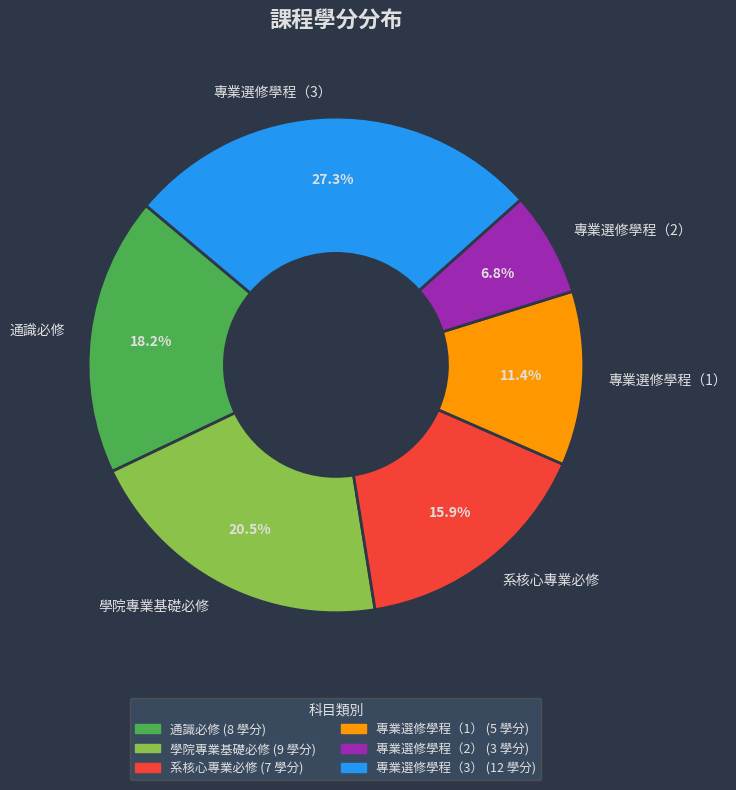

How many slices are in this pie chart?

6